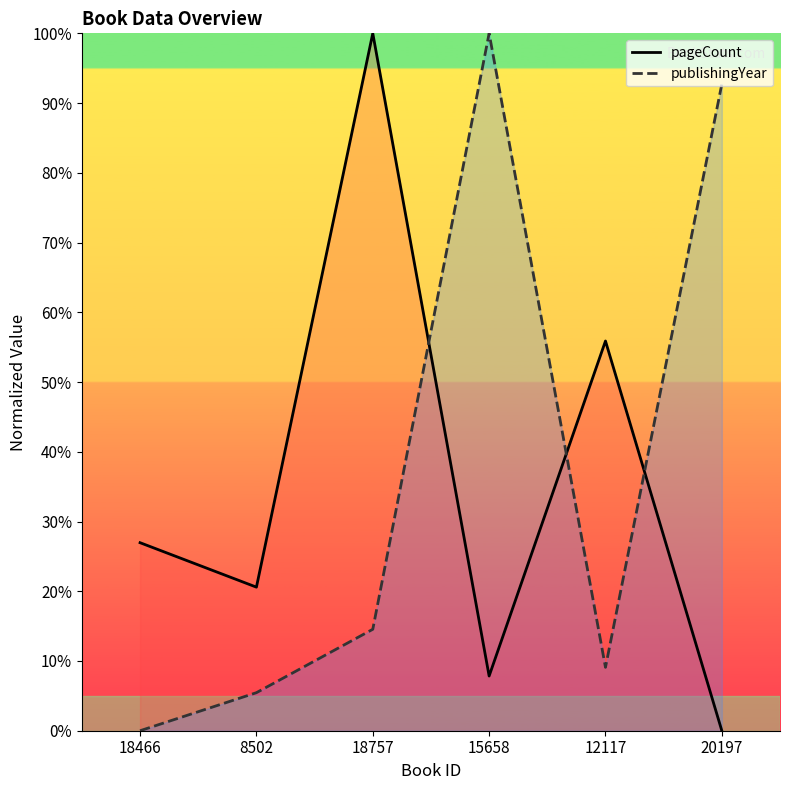

What is the label of the 5th point from the left?

12117